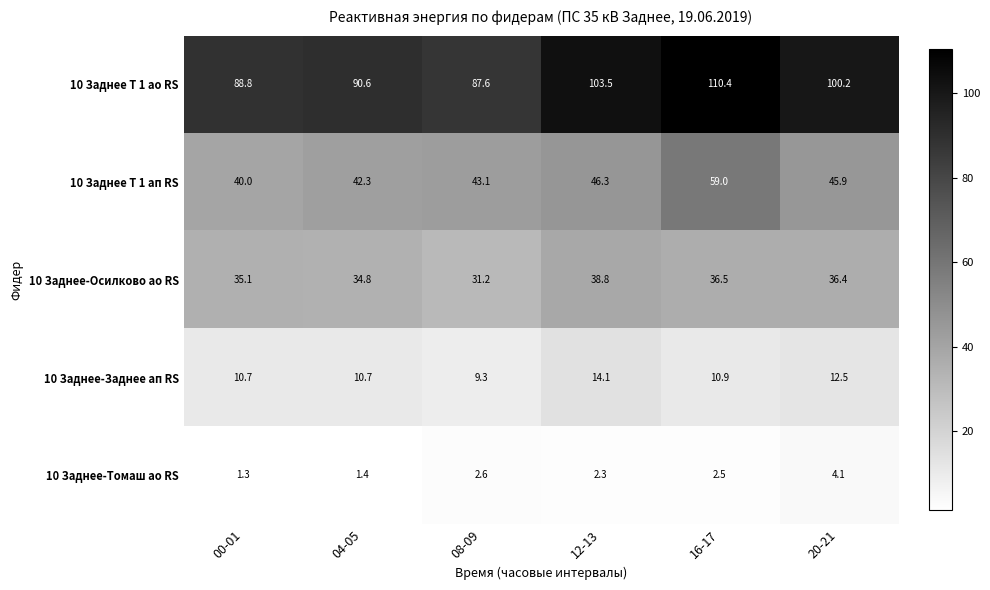

Reading left to right, list all the values displayed in this chart.

10 Заднее Т 1 ао RS: 00-01=88.8	04-05=90.6	08-09=87.6	12-13=103.5	16-17=110.4	20-21=100.2
10 Заднее Т 1 ап RS: 00-01=40.0	04-05=42.3	08-09=43.1	12-13=46.3	16-17=59.0	20-21=45.9
10 Заднее-Осилково ао RS: 00-01=35.1	04-05=34.8	08-09=31.2	12-13=38.8	16-17=36.5	20-21=36.4
10 Заднее-Заднее ап RS: 00-01=10.7	04-05=10.7	08-09=9.3	12-13=14.1	16-17=10.9	20-21=12.5
10 Заднее-Томаш ао RS: 00-01=1.3	04-05=1.4	08-09=2.6	12-13=2.3	16-17=2.5	20-21=4.1